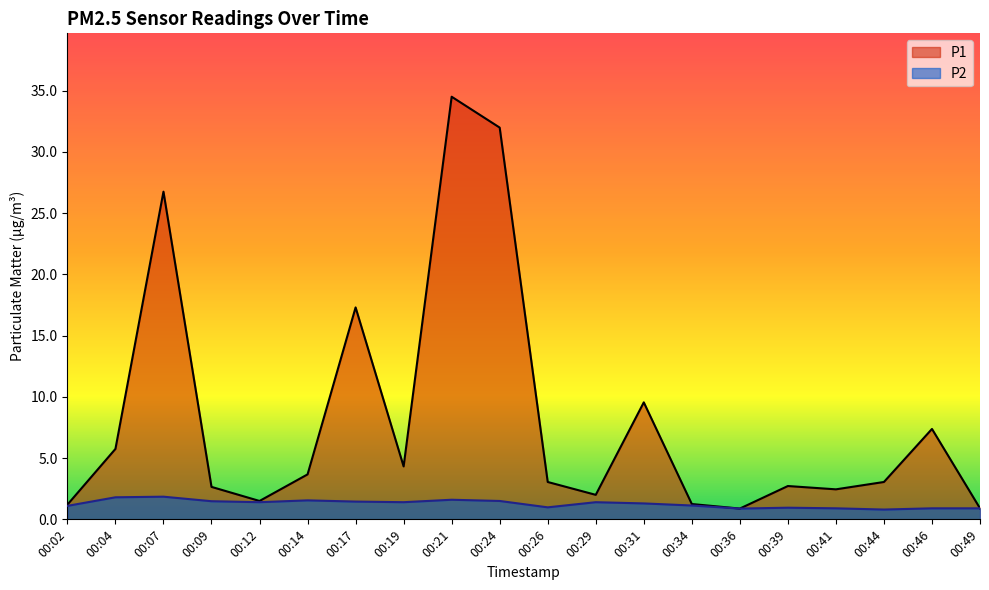

True or false: P2 and P1 cross at least once.

False